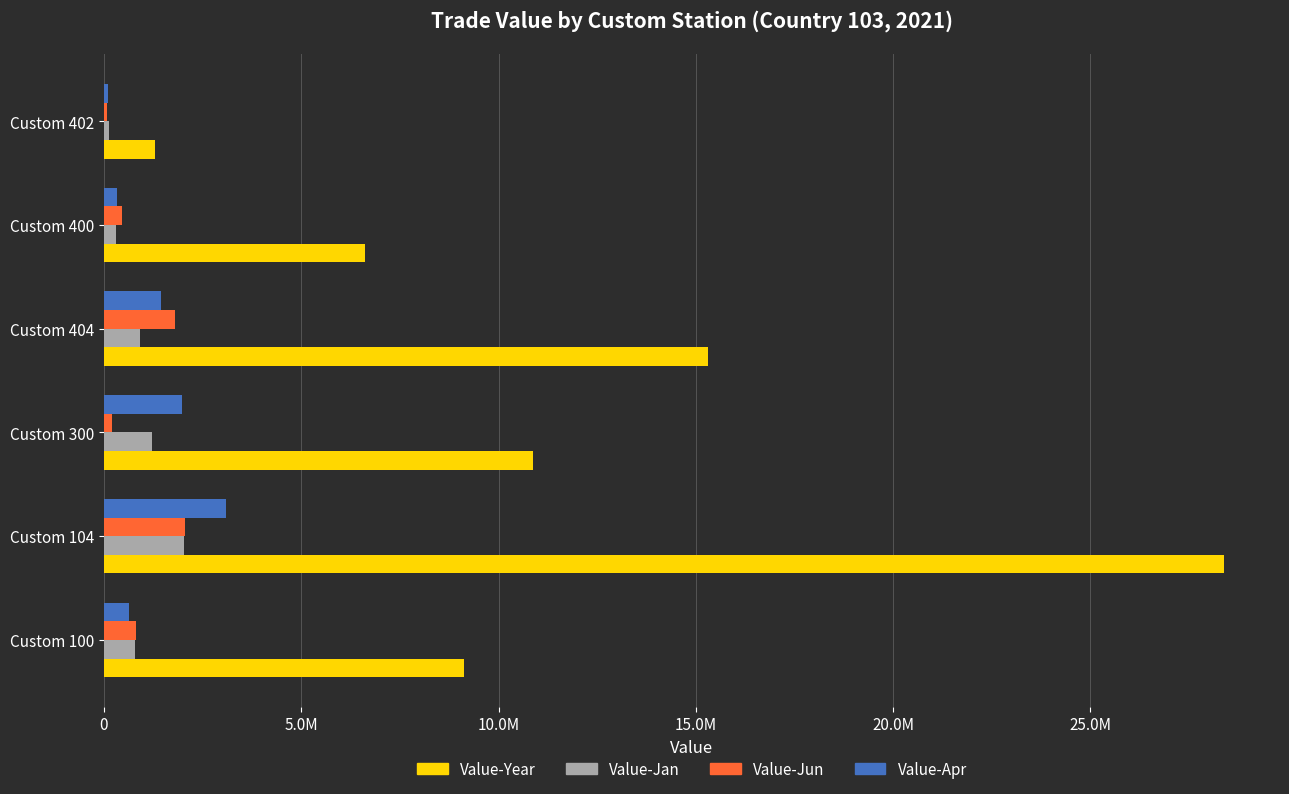

What are all the series names shown in the legend?

Value-Year, Value-Jan, Value-Jun, Value-Apr